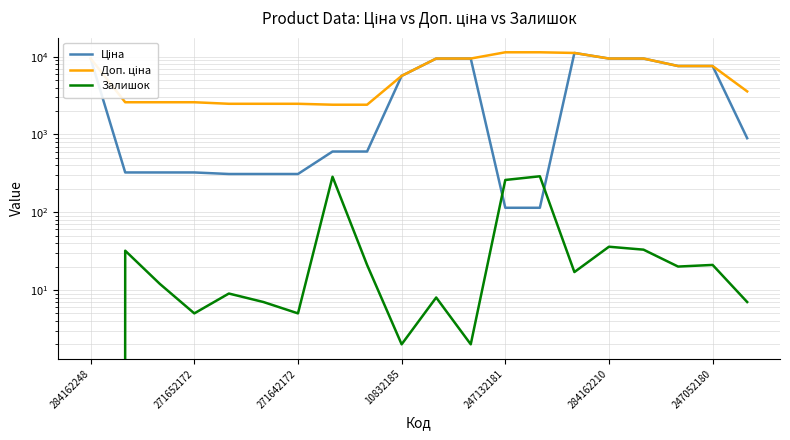

Is this an area chart (filled region under the line)?

No